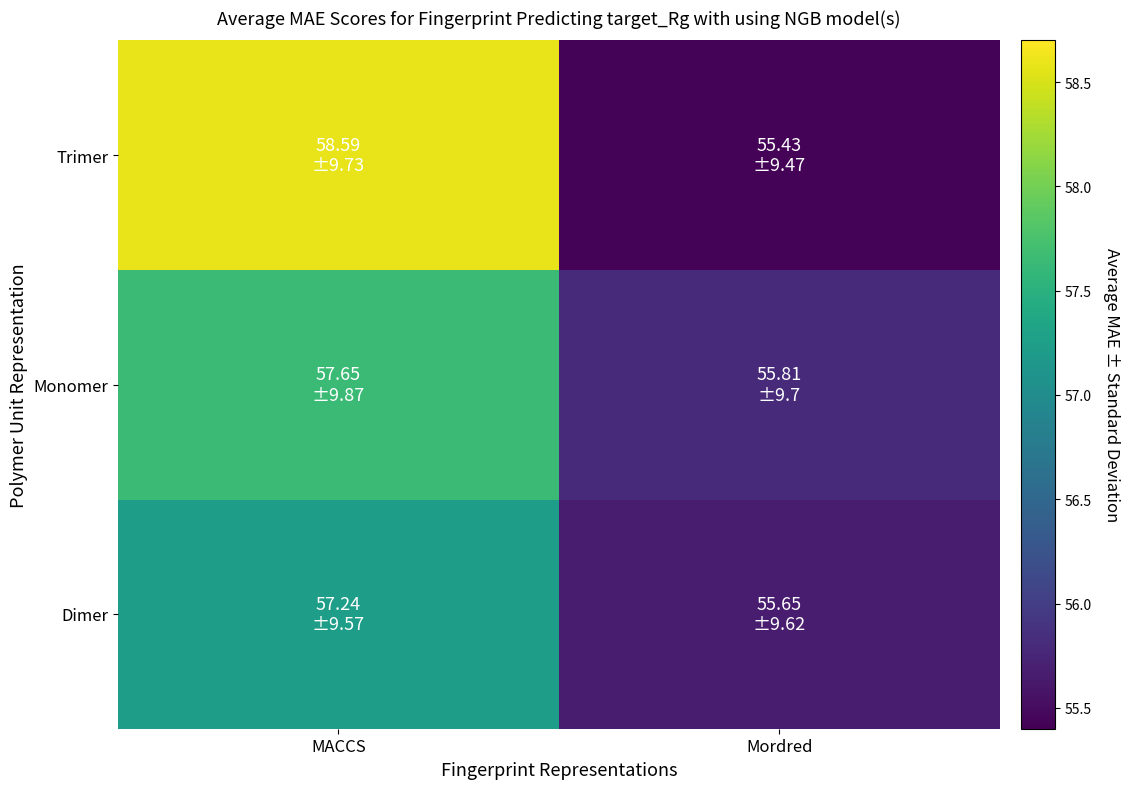

List the series in order of their peak value, lowest first.

Dimer, Monomer, Trimer